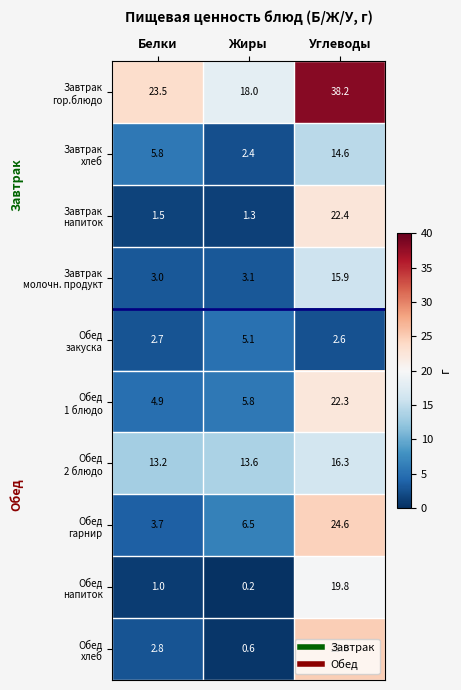

What is the difference between the highest and lowest values at Углеводы?

35.6